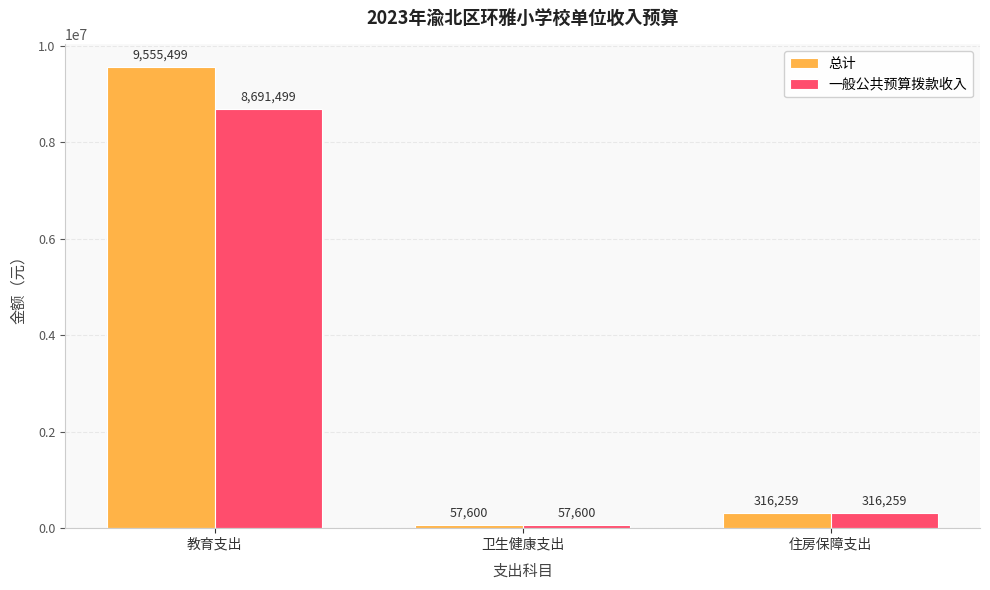

Does the chart contain stacked bars?

No